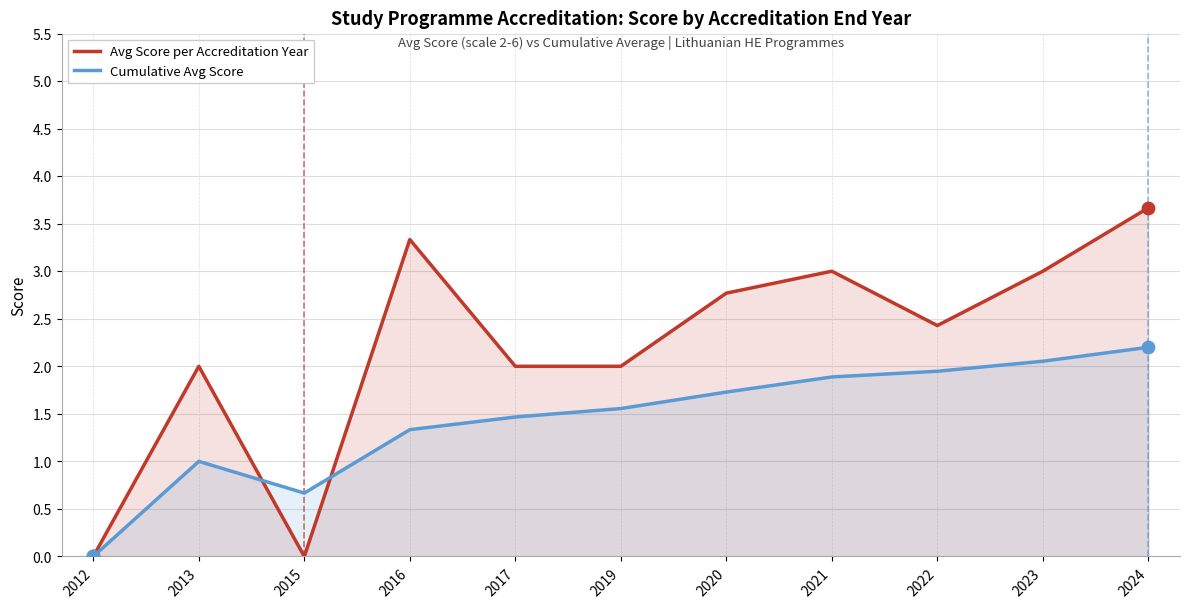

What are all the series names shown in the legend?

Avg Score per Accreditation Year, Cumulative Avg Score